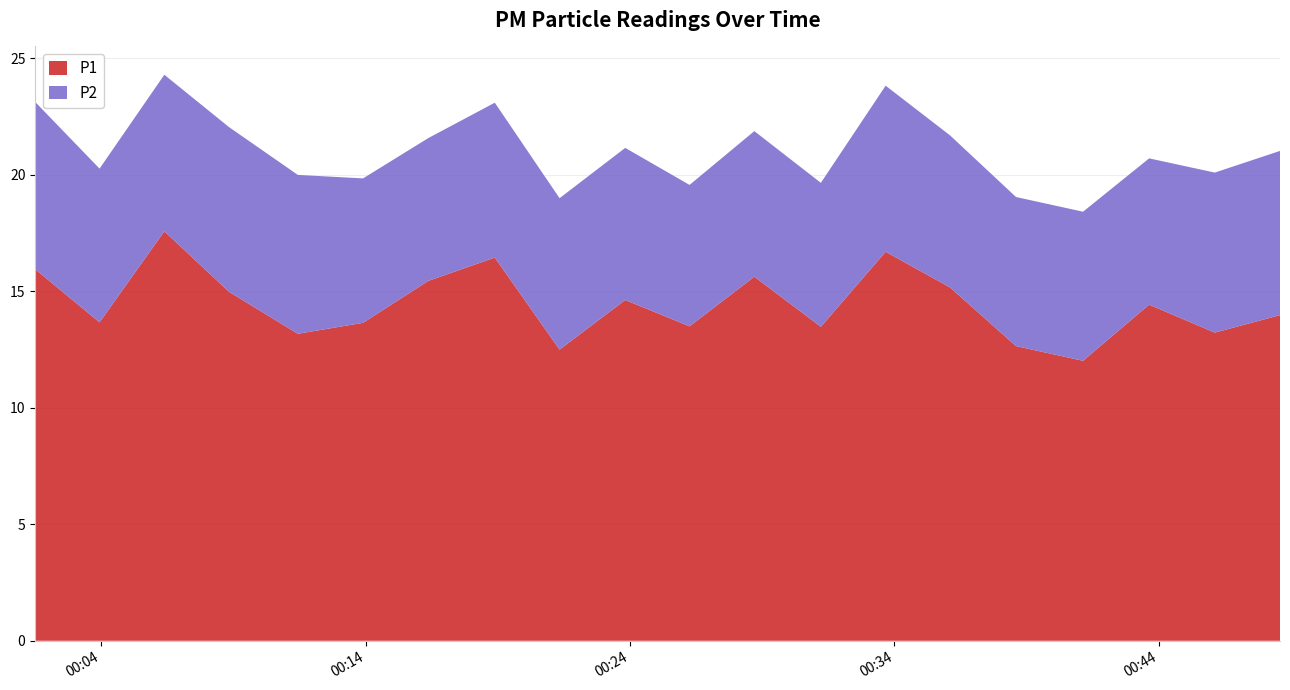

Reading left to right, extract all data points from this chart.

P1: 2023-03-01T00:01:30=15.9	2023-03-01T00:03:56=13.7	2023-03-01T00:06:23=17.6	2023-03-01T00:08:50=15.0	2023-03-01T00:11:26=13.2	2023-03-01T00:13:54=13.7	2023-03-01T00:16:22=15.4	2023-03-01T00:18:53=16.4	2023-03-01T00:21:20=12.5	2023-03-01T00:23:49=14.6	2023-03-01T00:26:15=13.5	2023-03-01T00:28:42=15.6	2023-03-01T00:31:13=13.5	2023-03-01T00:33:40=16.7	2023-03-01T00:36:06=15.2	2023-03-01T00:38:36=12.7	2023-03-01T00:41:08=12.0	2023-03-01T00:43:38=14.4	2023-03-01T00:46:07=13.2	2023-03-01T00:48:35=14.0
P2: 2023-03-01T00:01:30=7.2	2023-03-01T00:03:56=6.6	2023-03-01T00:06:23=6.7	2023-03-01T00:08:50=7.1	2023-03-01T00:11:26=6.8	2023-03-01T00:13:54=6.2	2023-03-01T00:16:22=6.1	2023-03-01T00:18:53=6.7	2023-03-01T00:21:20=6.5	2023-03-01T00:23:49=6.5	2023-03-01T00:26:15=6.1	2023-03-01T00:28:42=6.2	2023-03-01T00:31:13=6.2	2023-03-01T00:33:40=7.1	2023-03-01T00:36:06=6.5	2023-03-01T00:38:36=6.4	2023-03-01T00:41:08=6.4	2023-03-01T00:43:38=6.3	2023-03-01T00:46:07=6.9	2023-03-01T00:48:35=7.0